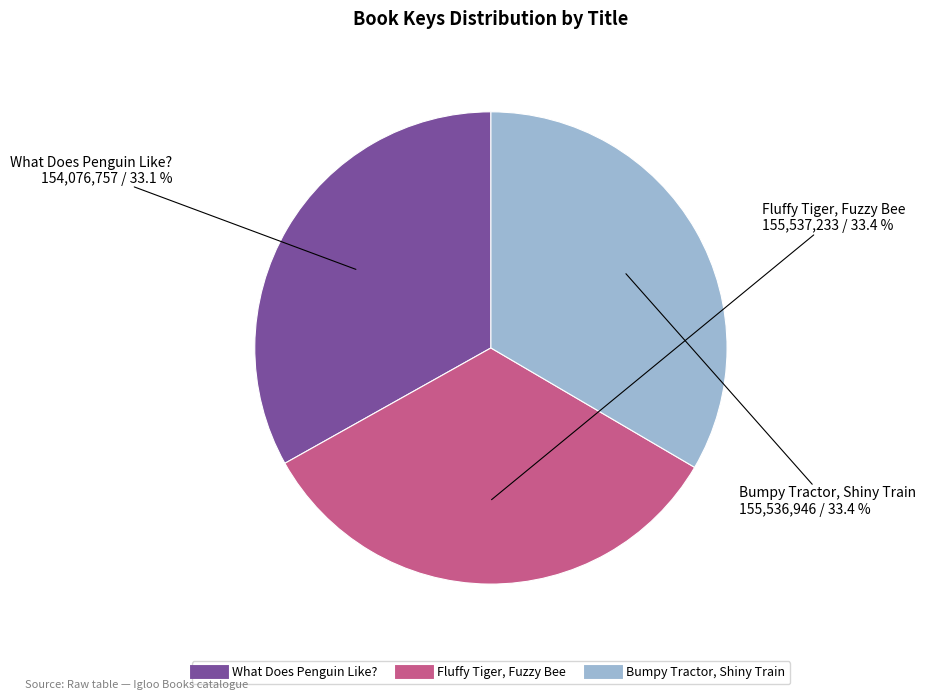

How many segments does this pie chart have?

3